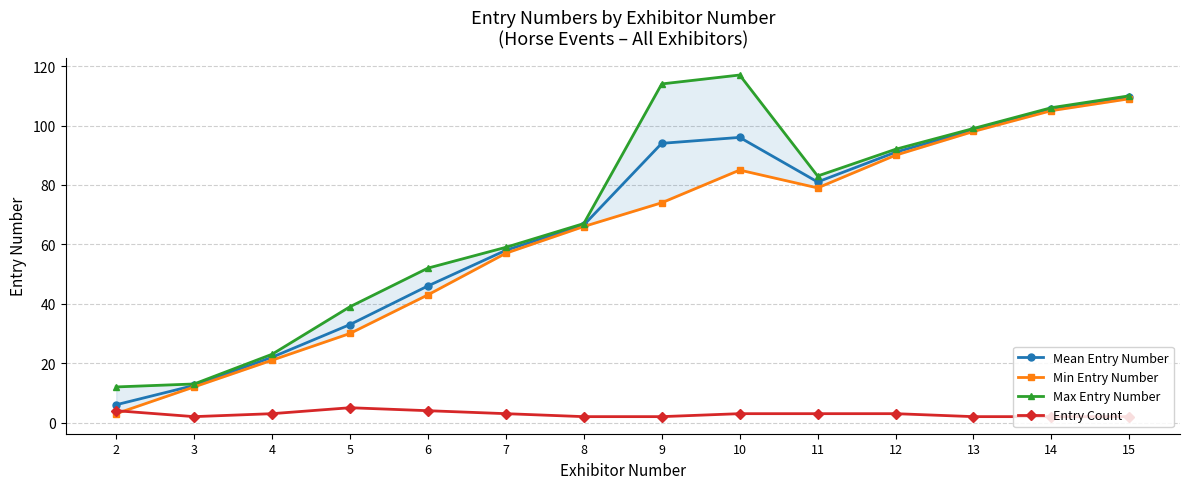

What is the minimum value shown in the chart?

2.0